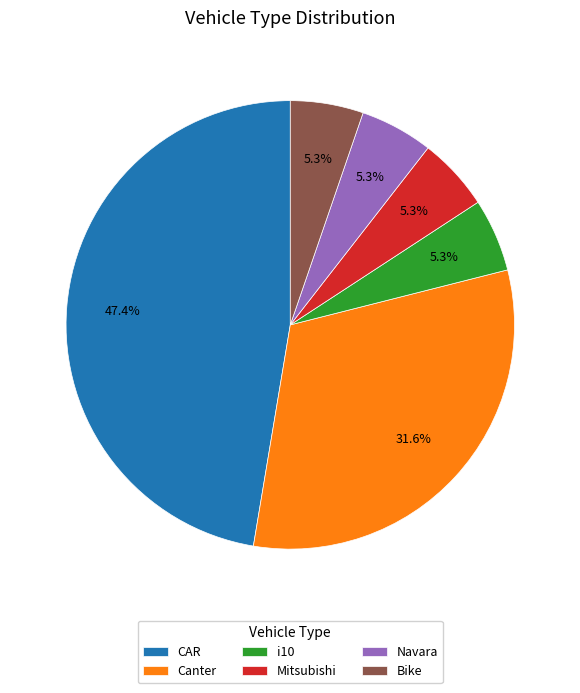

Which category has the biggest portion of the pie?

CAR